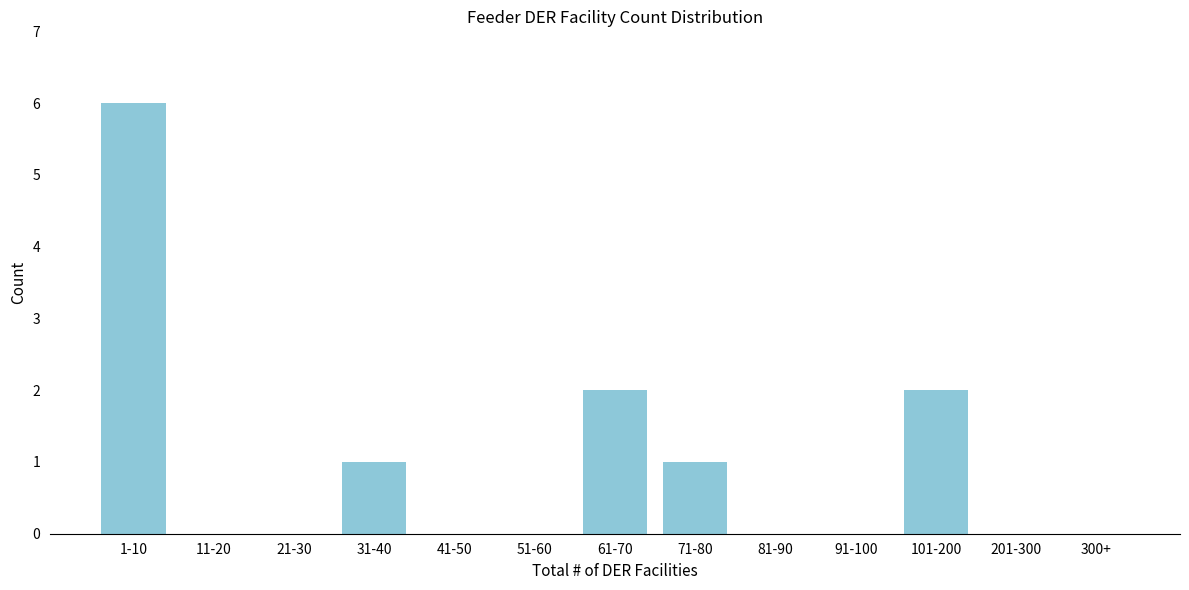

Reading right to left, transcribe all the data shown in this chart.

300+=0	201-300=0	101-200=2	91-100=0	81-90=0	71-80=1	61-70=2	51-60=0	41-50=0	31-40=1	21-30=0	11-20=0	1-10=6